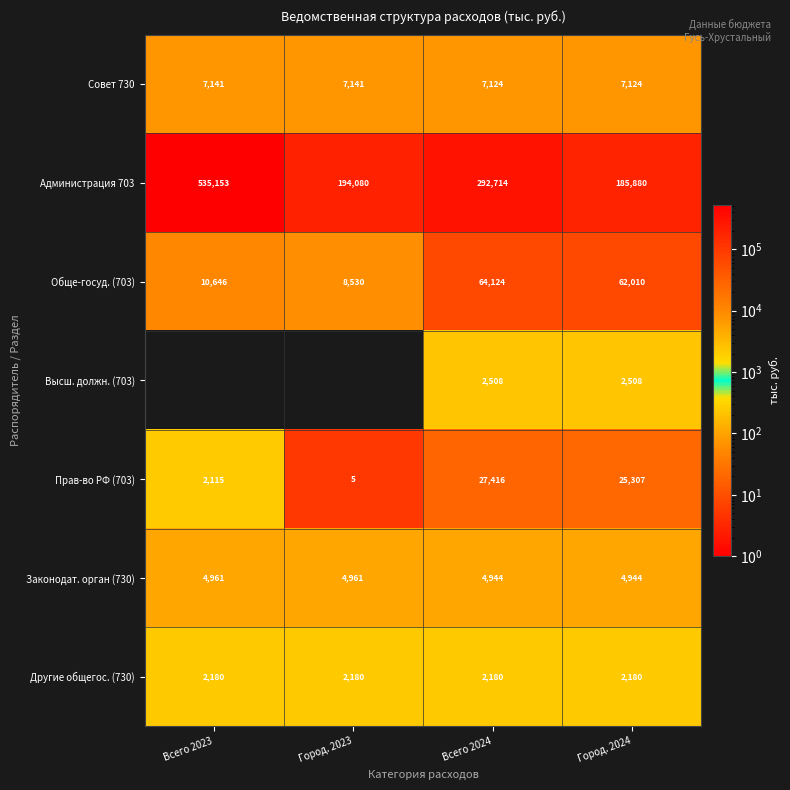

What is the total value across all series at Всего 2024?

401010